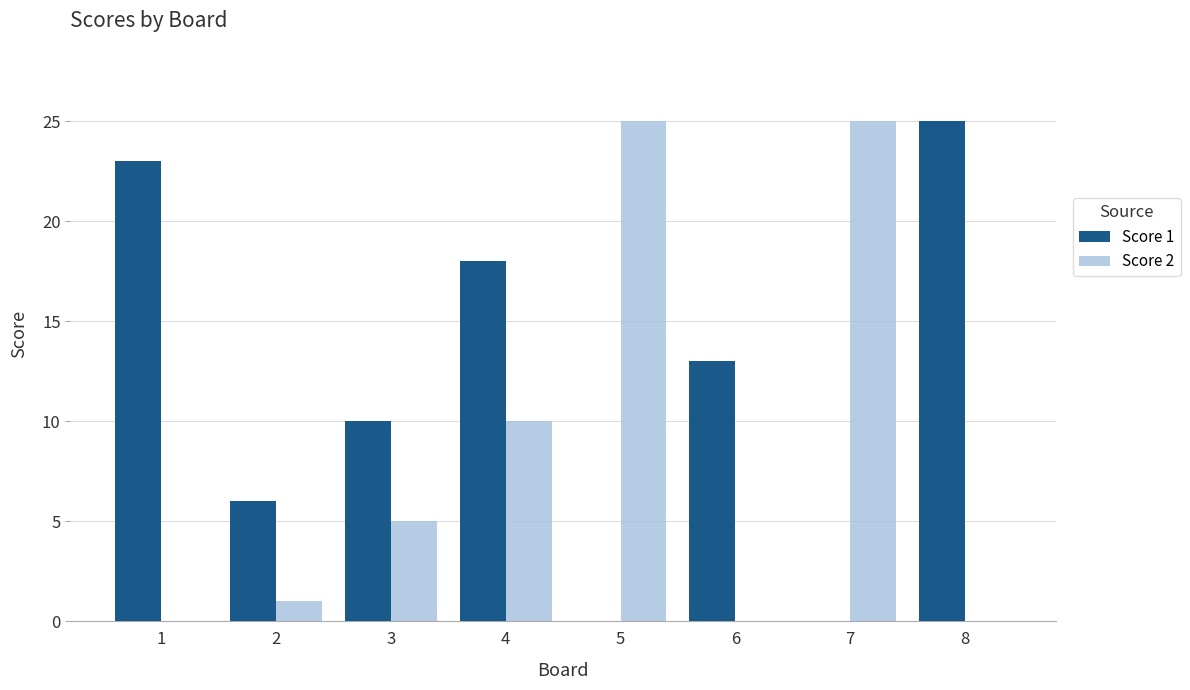

Count the number of data series in this chart.

2